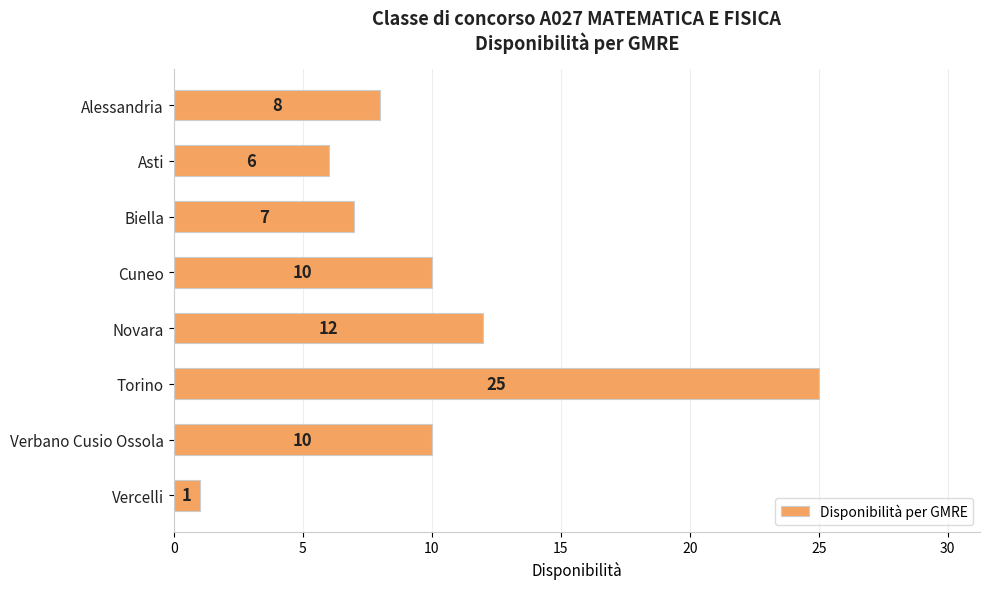

Does the chart contain any negative values?

No